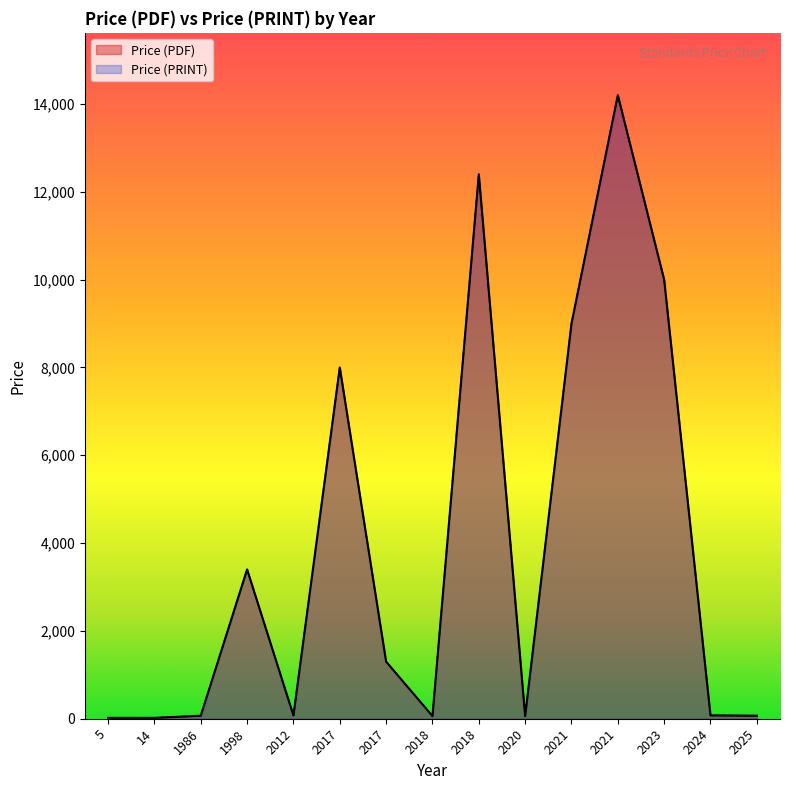

What is the difference between the maximum and second lowest values in the Price (PDF) series?

14180